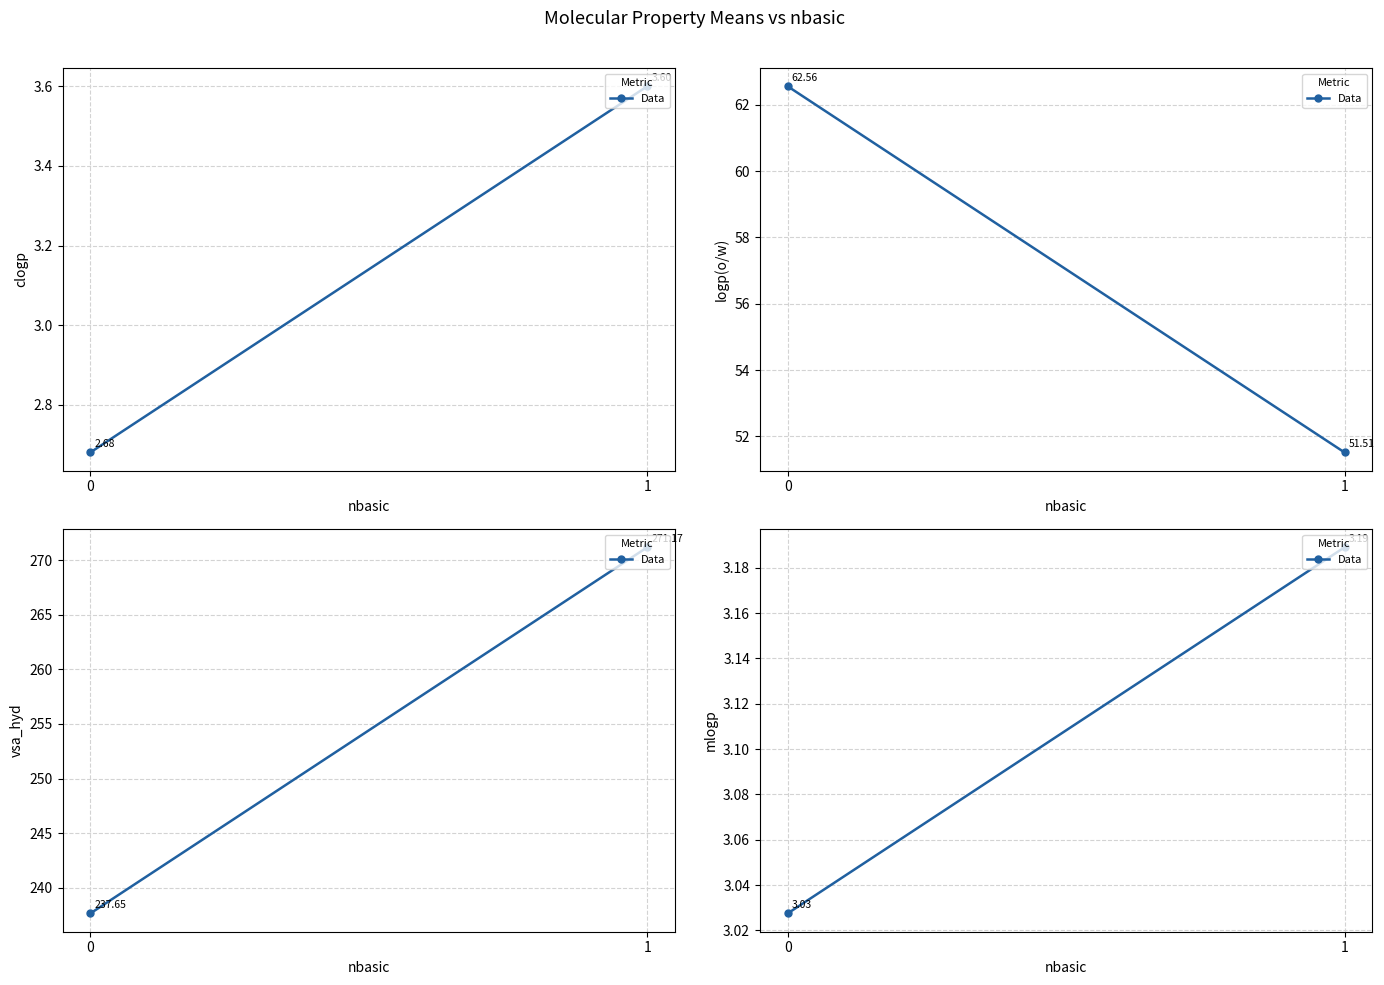

What is the sum of all values?

6.2